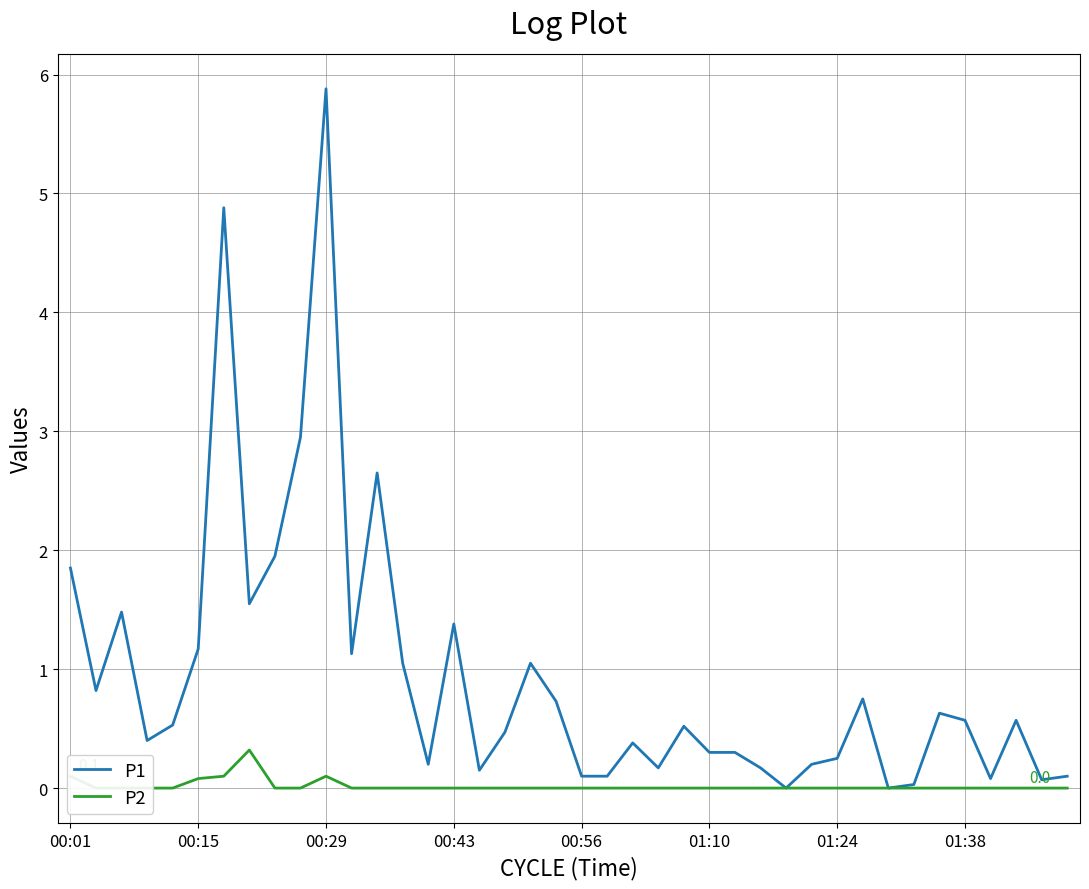

Is it true that P1 equals 5.9 at 00:29?

True